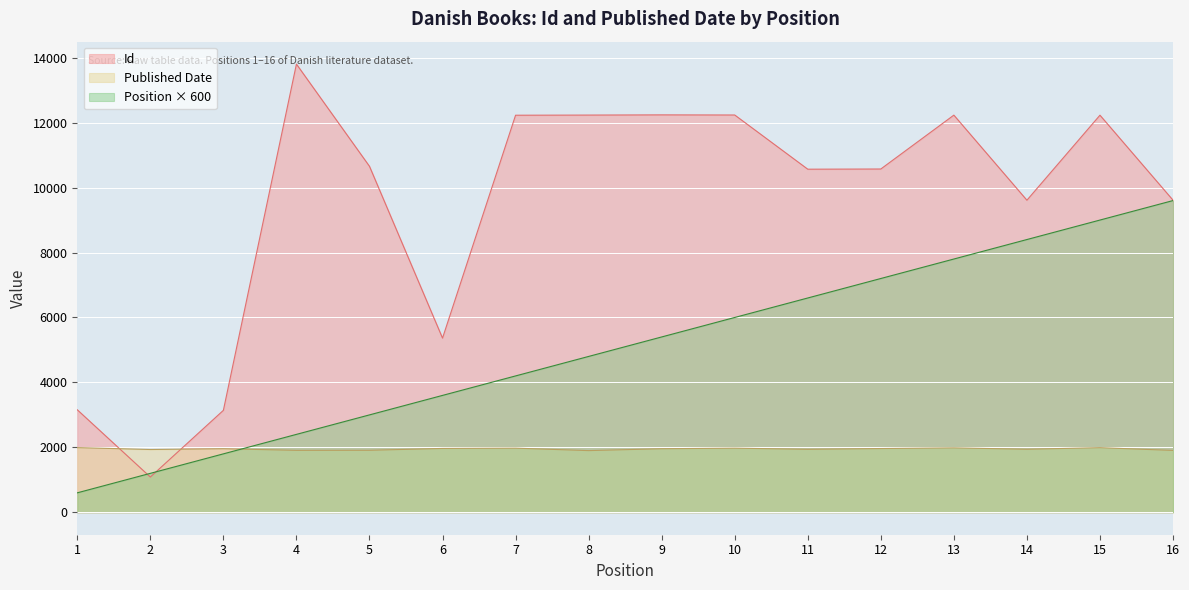

What is the difference between the highest and lowest values at 4?

11895